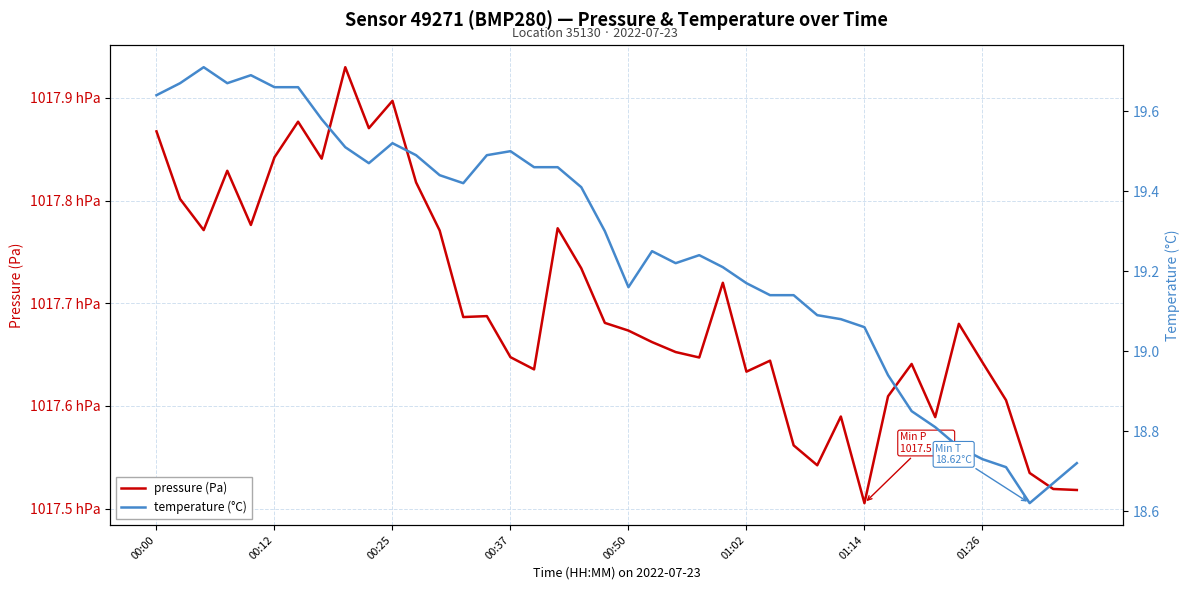

Between 00:00 and 00:37, which series saw the biggest shift?

pressure (Pa)